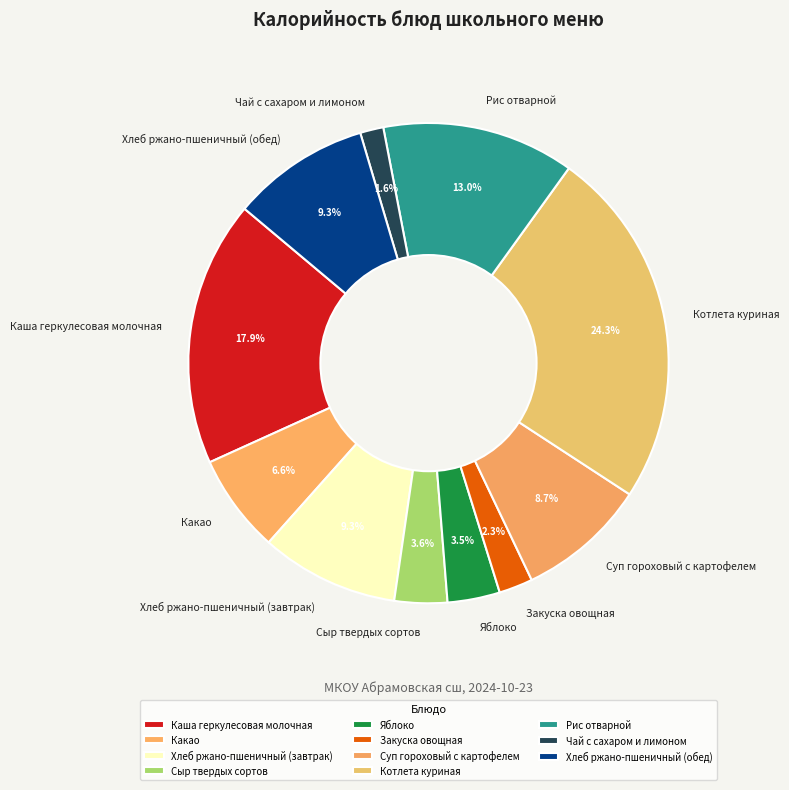

What percentage do Сыр твердых сортов and Хлеб ржано-пшеничный (обед) together represent?

12.9%